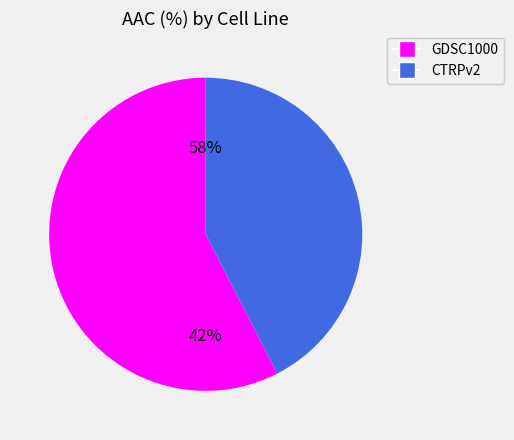

To the nearest percent, what is the combined percentage of CTRPv2 and GDSC1000?

100%